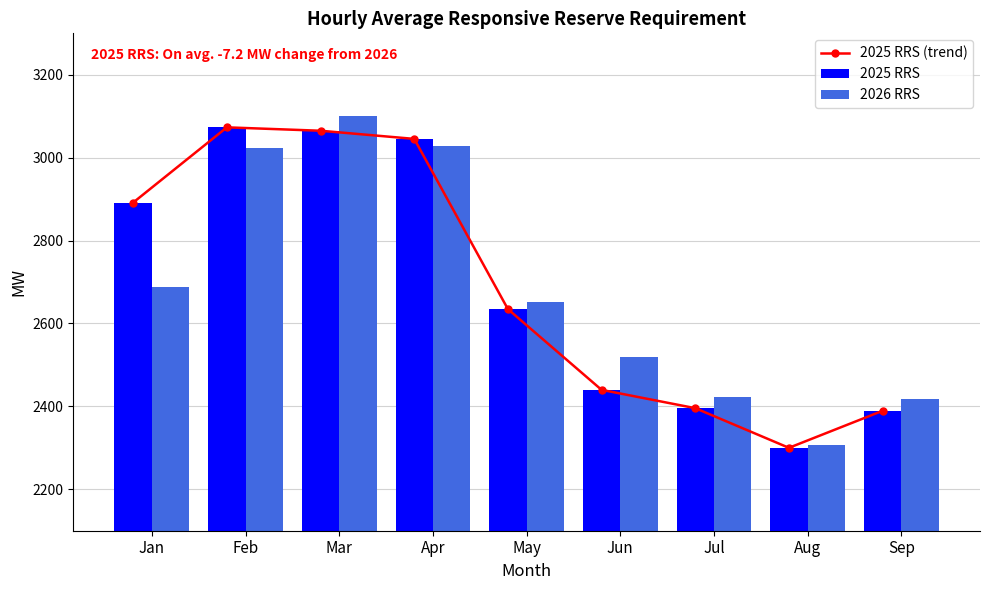

Rank the series by their maximum value, from lowest to highest.

2025 RRS (trend), 2025 RRS, 2026 RRS